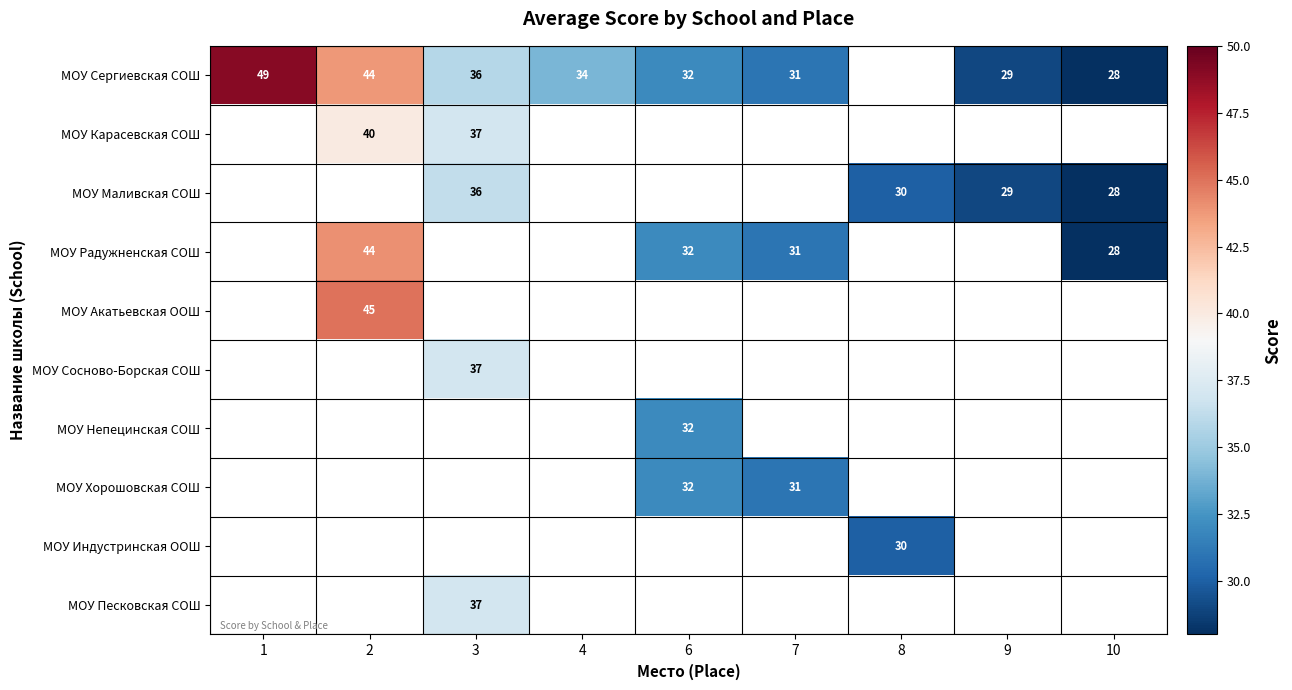

True or false: МОУ Хорошовская СОШ has a value of 32 at 6.

True